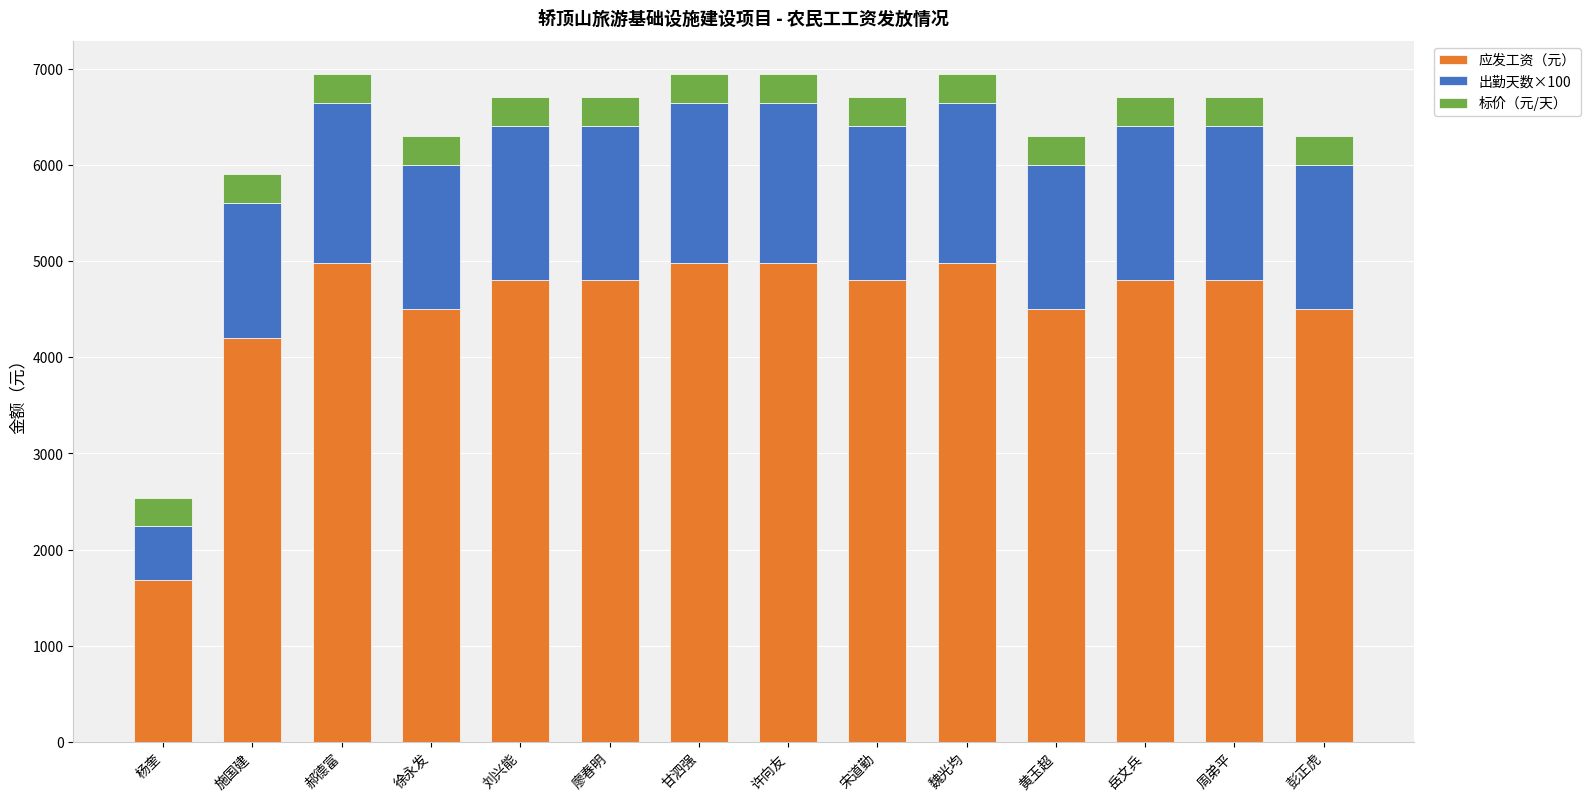

What is the maximum value for 应发工资（元）?

4980